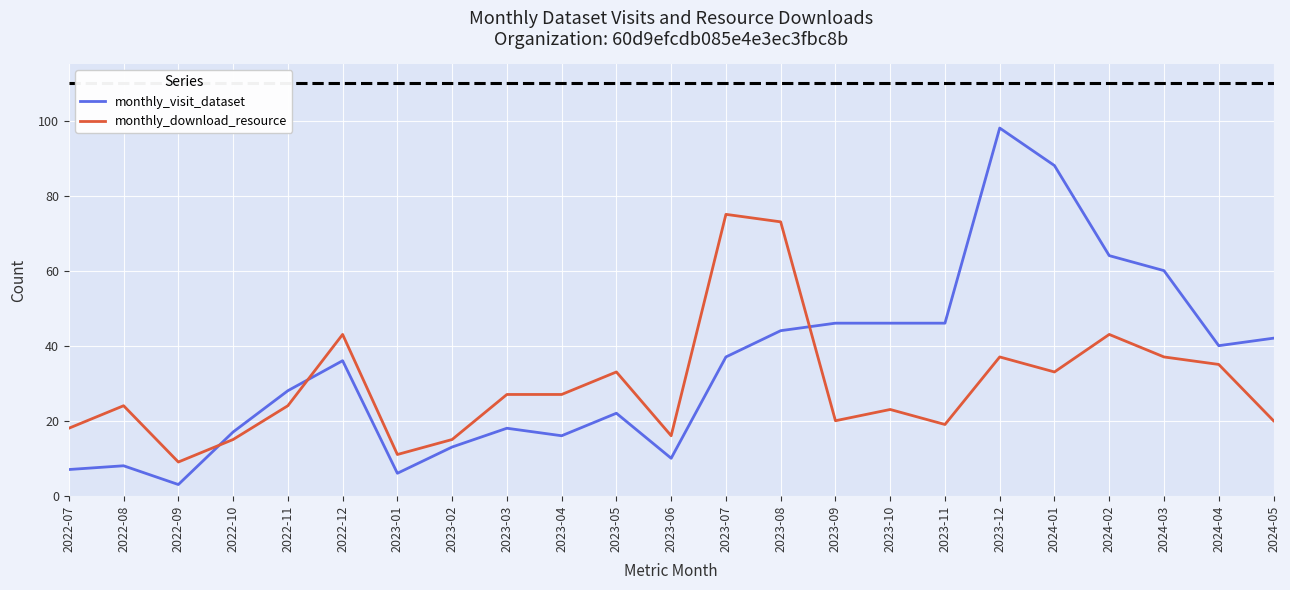

True or false: monthly_download_resource and monthly_visit_dataset cross at least once.

True